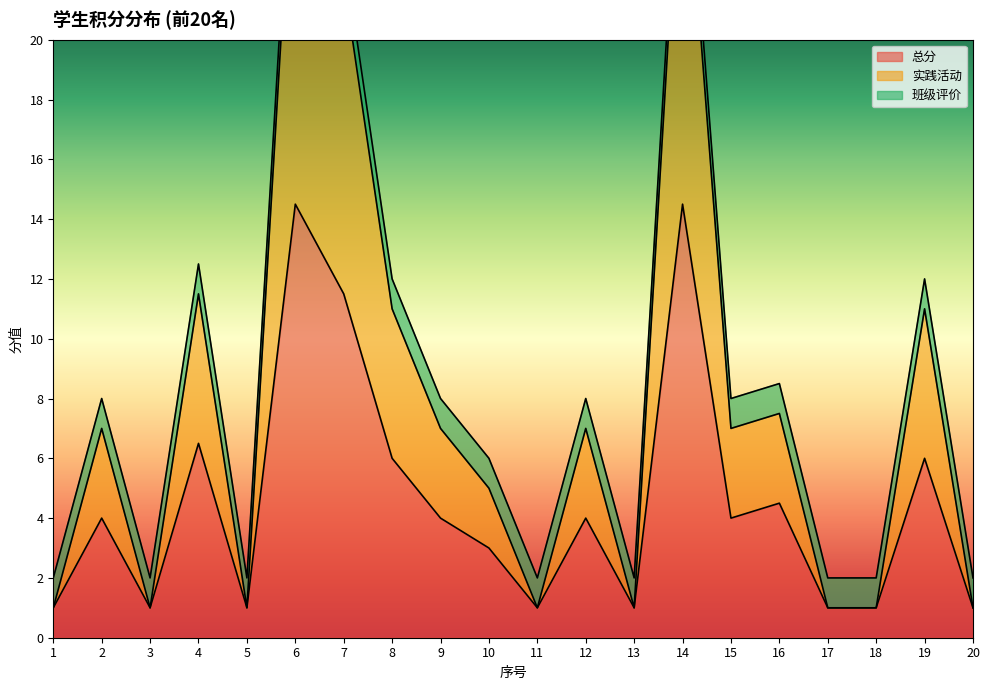

Where is the first local maximum for 实践活动?

2